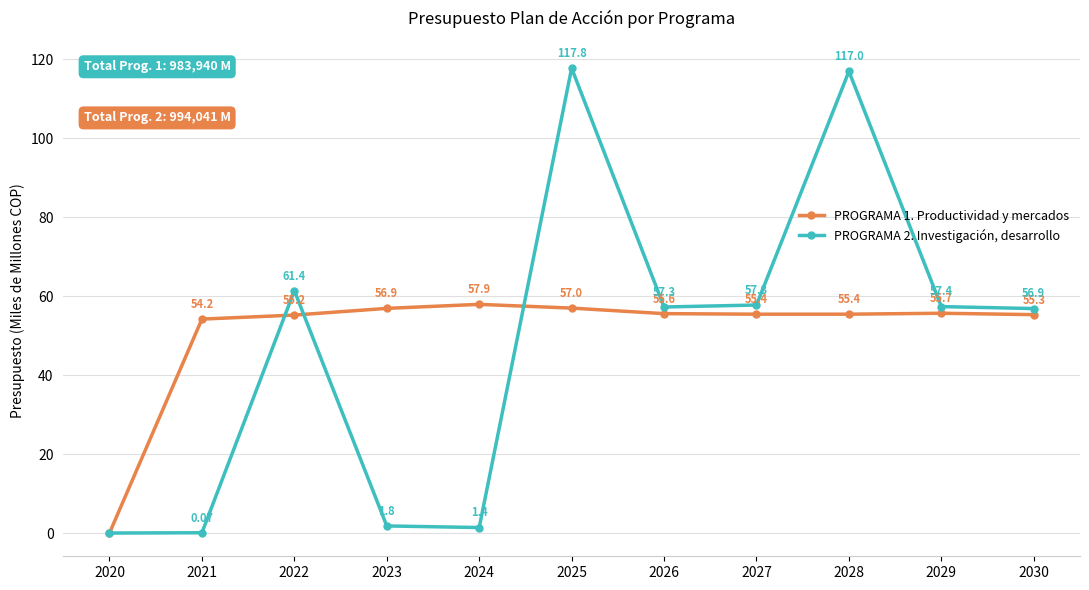

Which series has the largest total across all categories?

PROGRAMA 1. Productividad y mercados